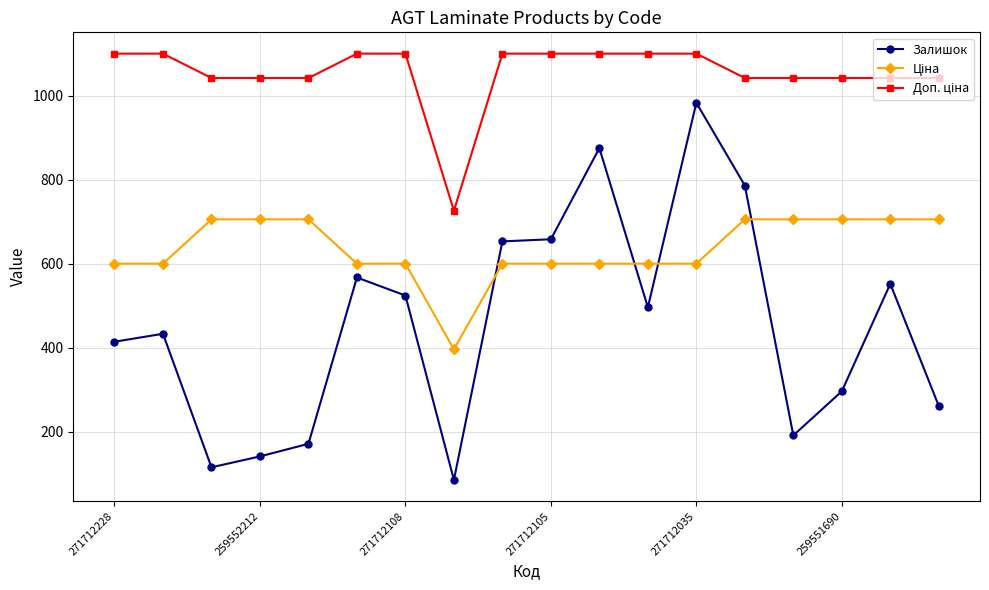

How many data points does each series have?

18